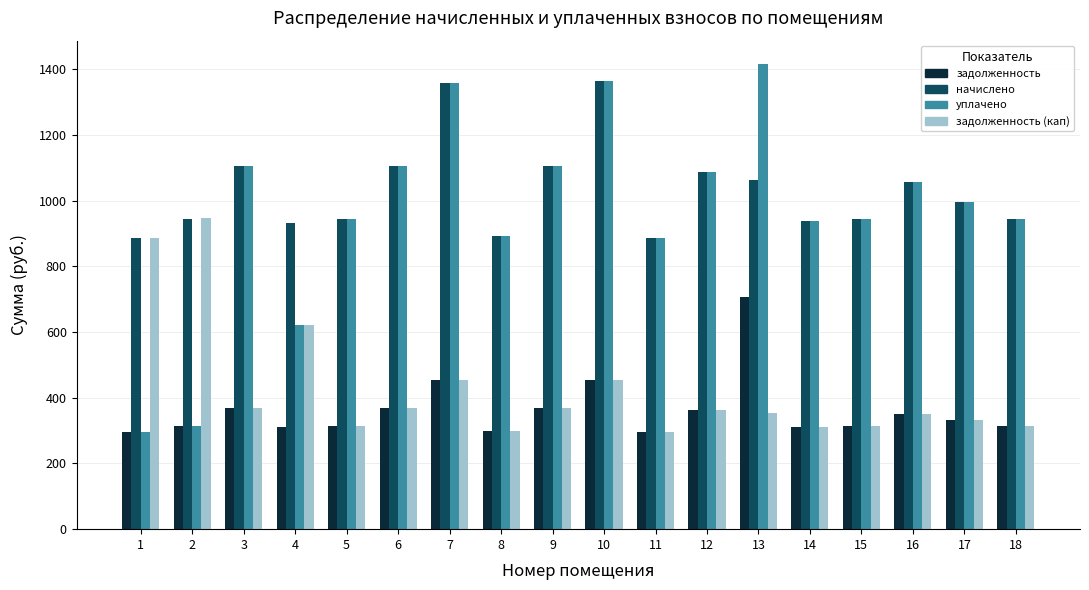

The value of уплачено at 12 is 1794.1. True or false?

False